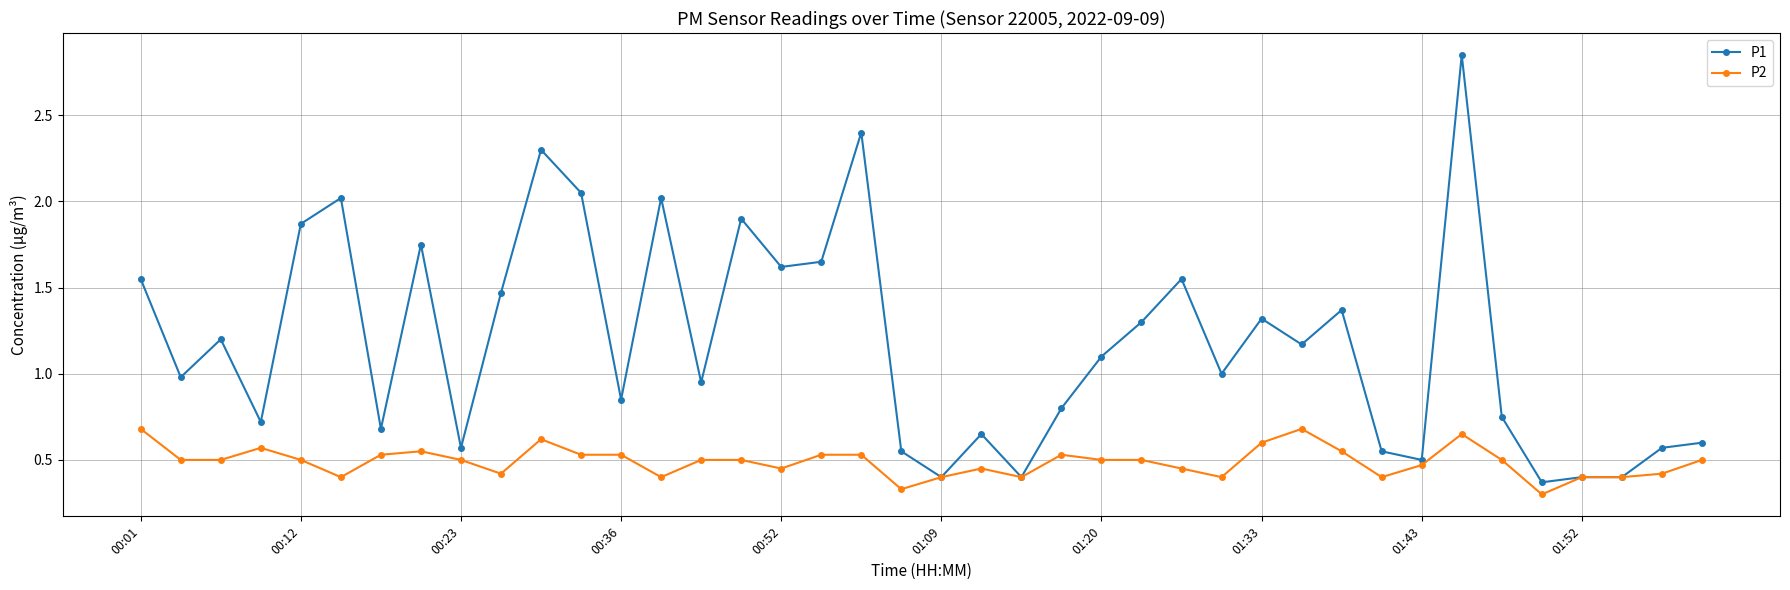

True or false: P1 has more than 0 points higher than both neighbors.

True